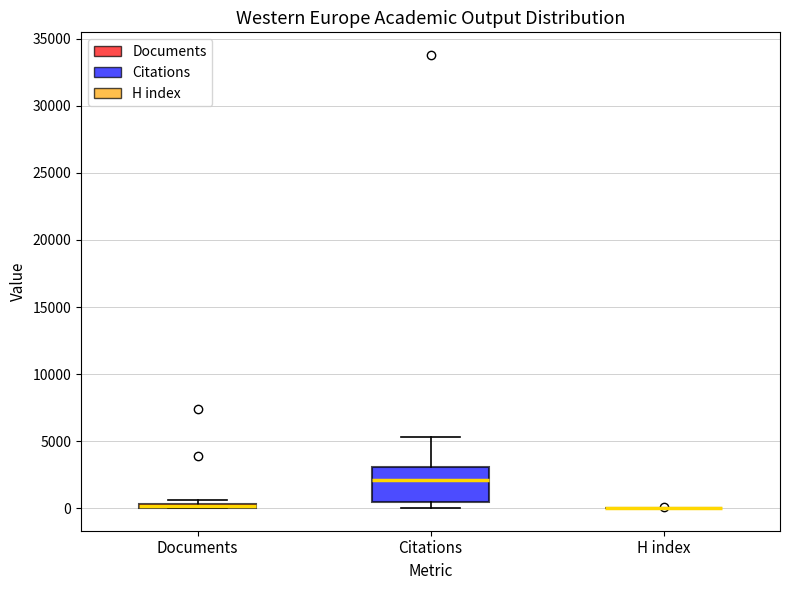

Comparing the boxes themselves (not the whiskers), which one is the tallest?

Citations